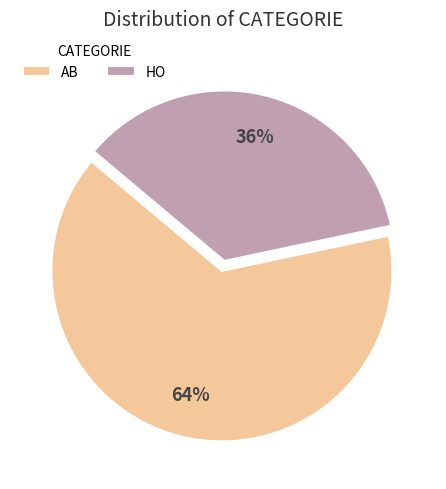

Rank the categories by value from highest to lowest.

AB, HO